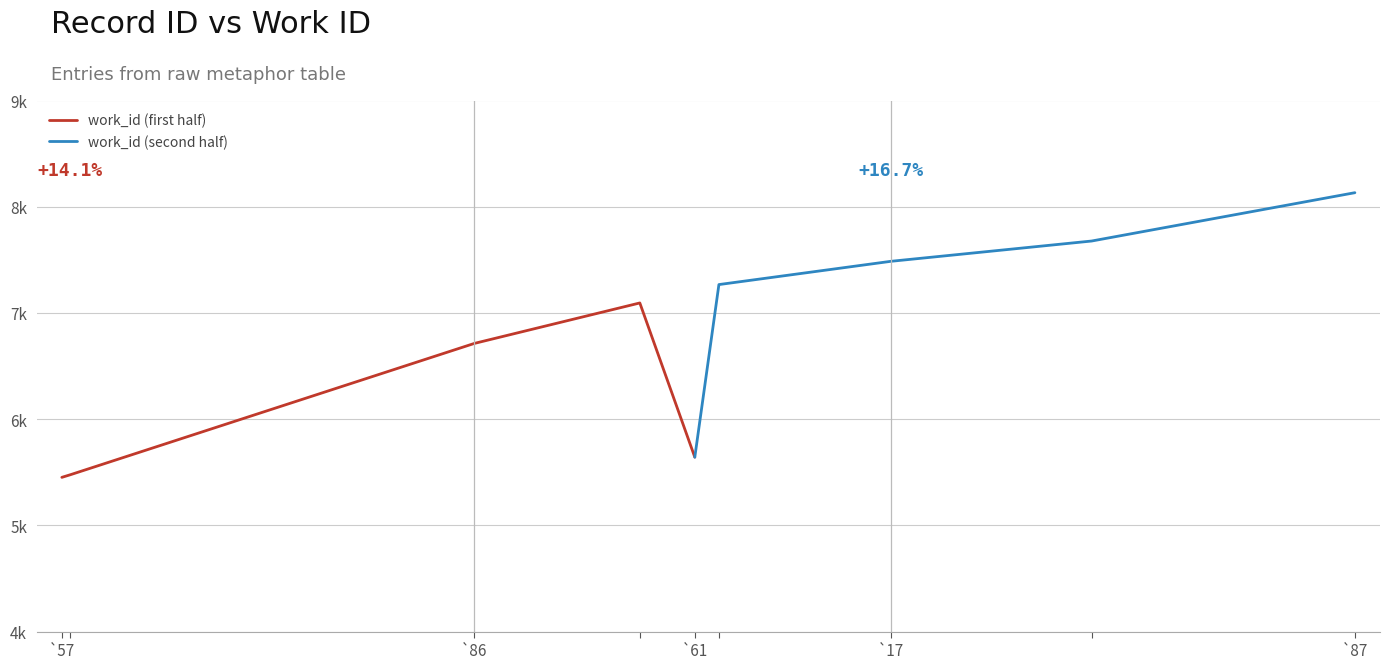

True or false: work_id (first half) has more than 2 points higher than both neighbors.

False